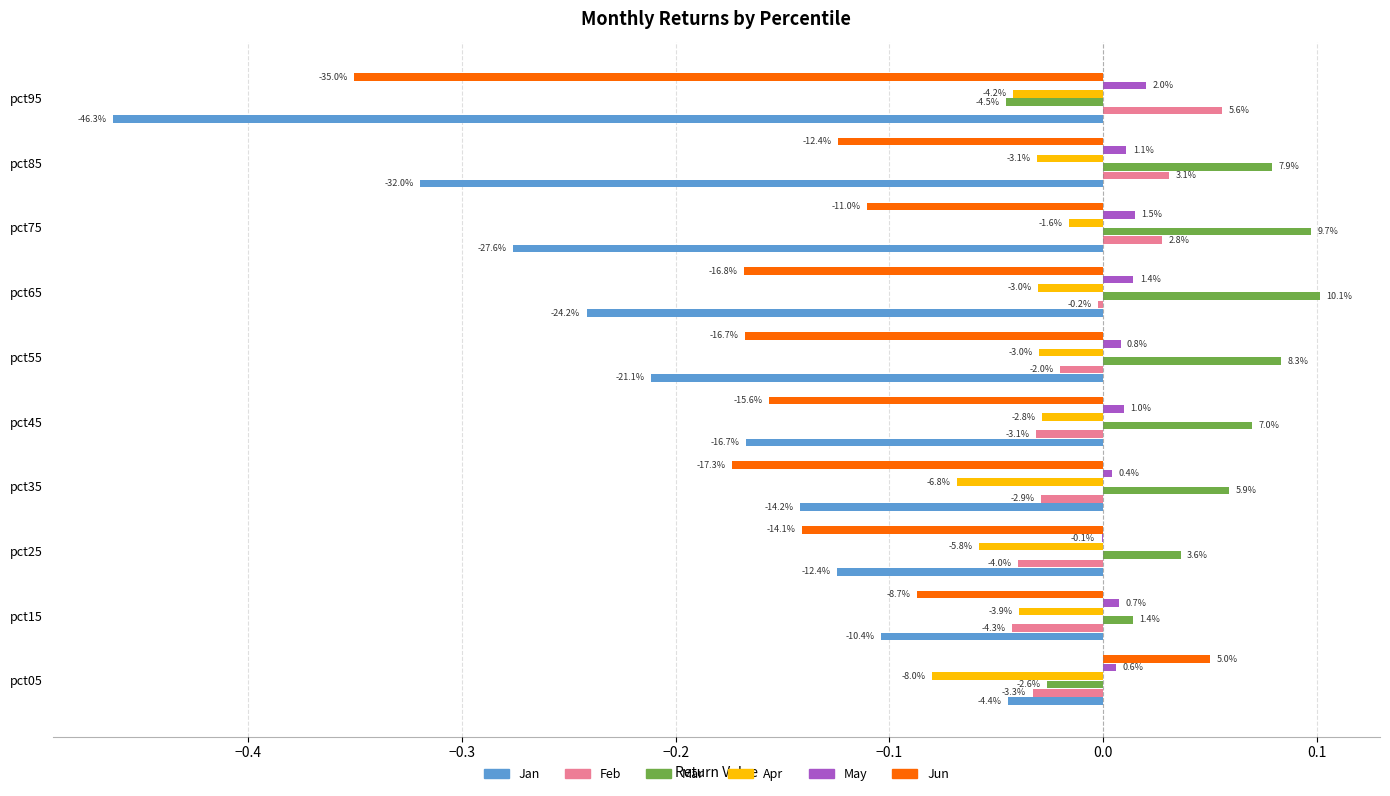

What are all the series names shown in the legend?

Jan, Feb, Mar, Apr, May, Jun